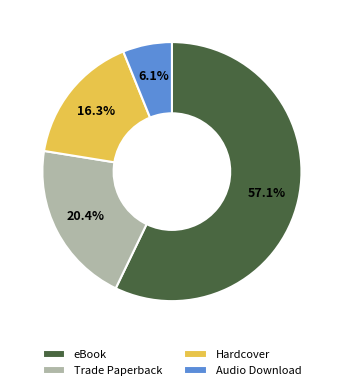

What is the ratio of the value at Audio Download to the value at Hardcover?

0.4